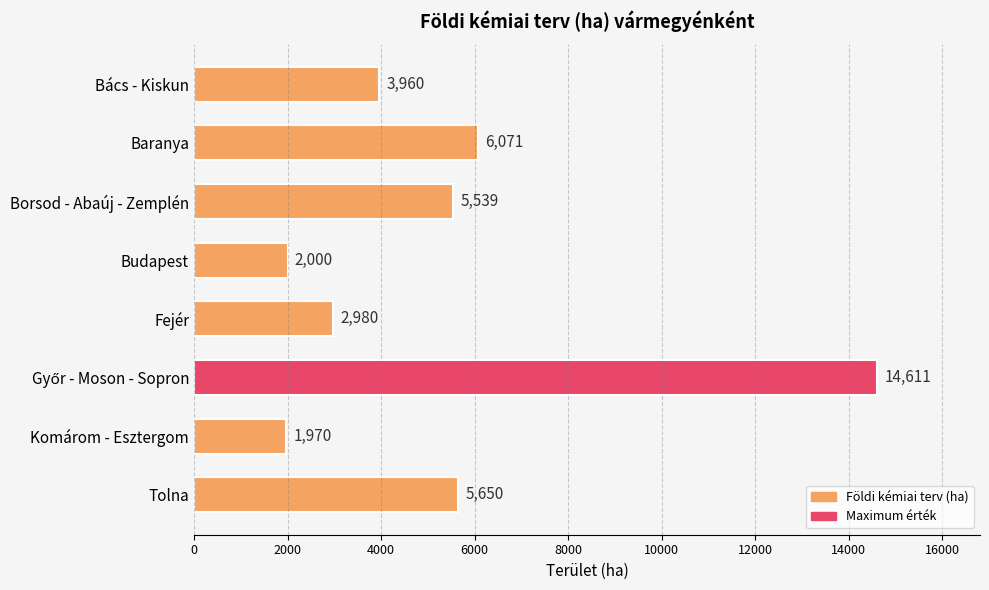

At which label is the value closest to 8290?

Baranya